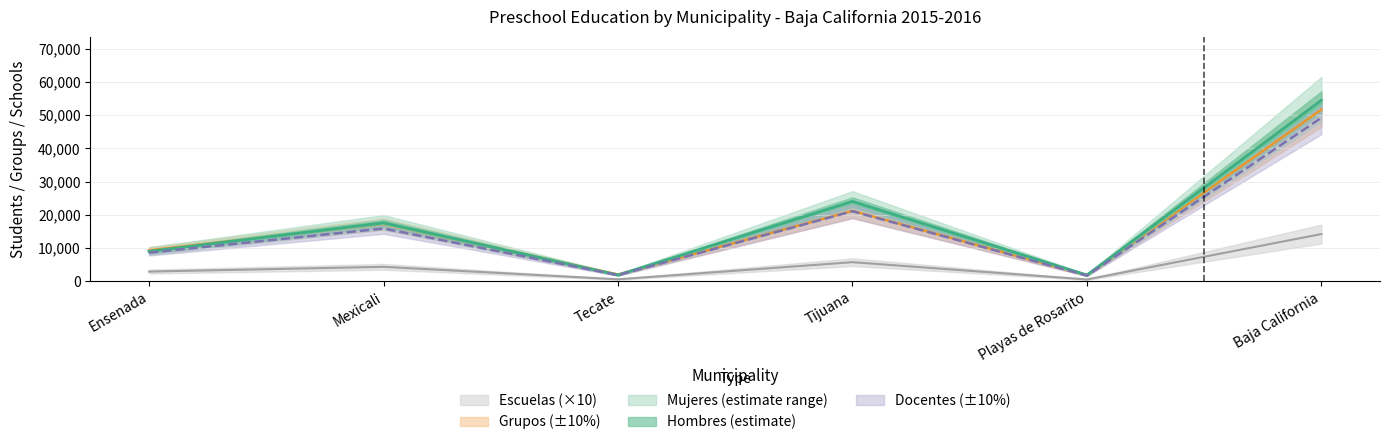

At which label does Docentes reach its minimum?

Playas de Rosarito